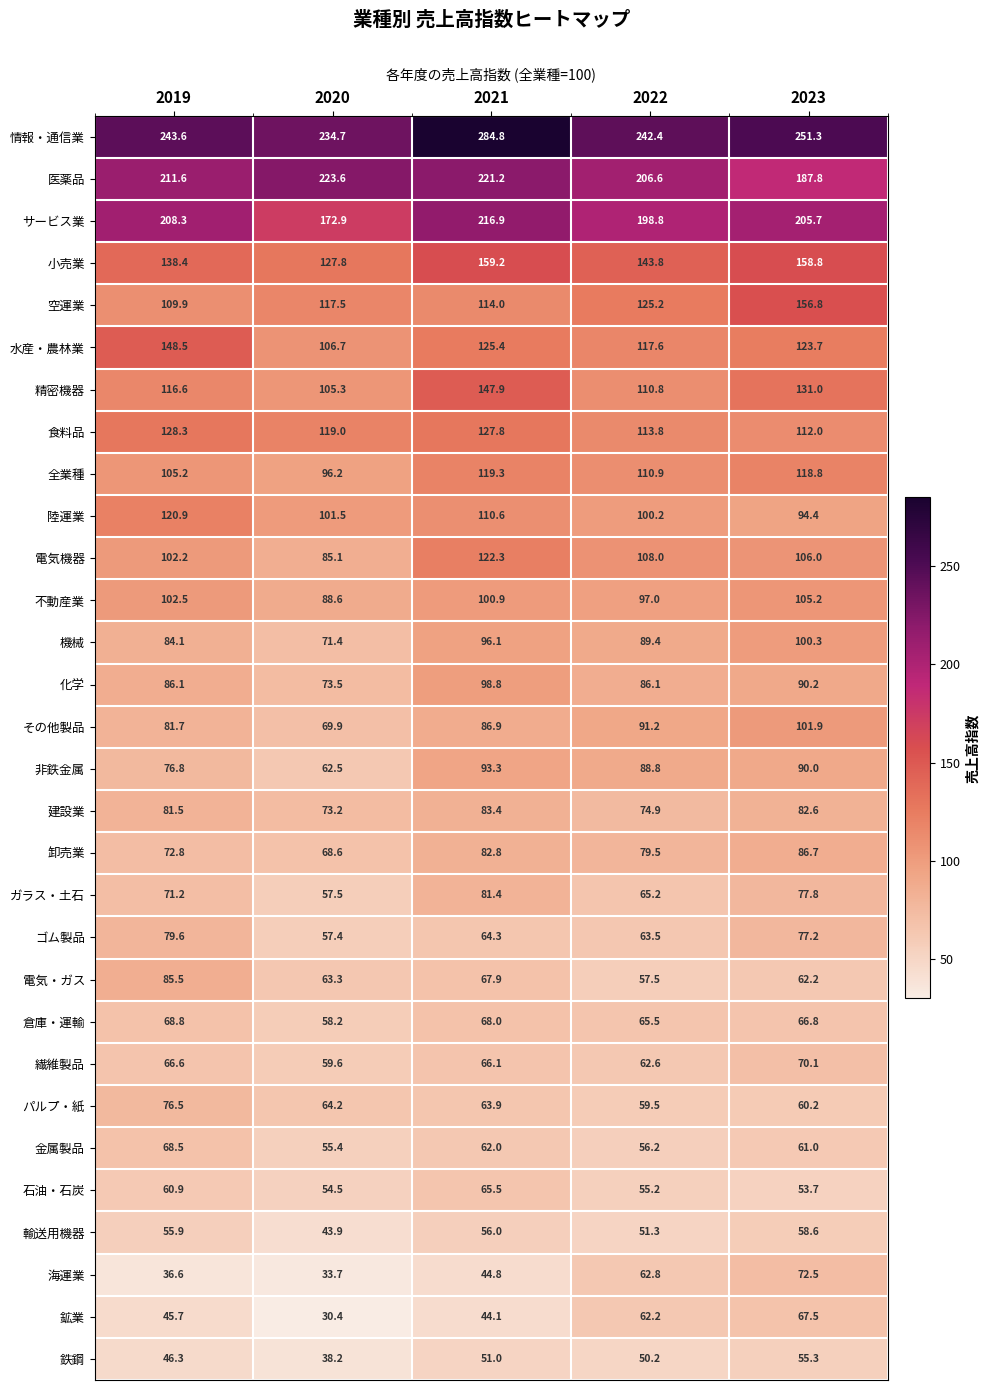

What is the sum of the 非鉄金属 values at 2021 and 2023?

183.3